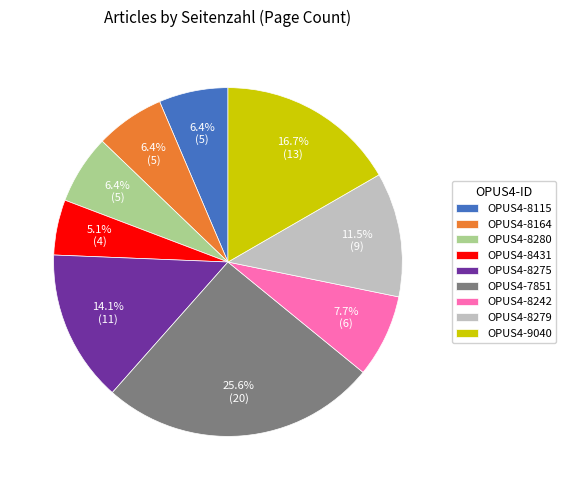

What percentage is the OPUS4-7851 slice, to the nearest percent?

26%